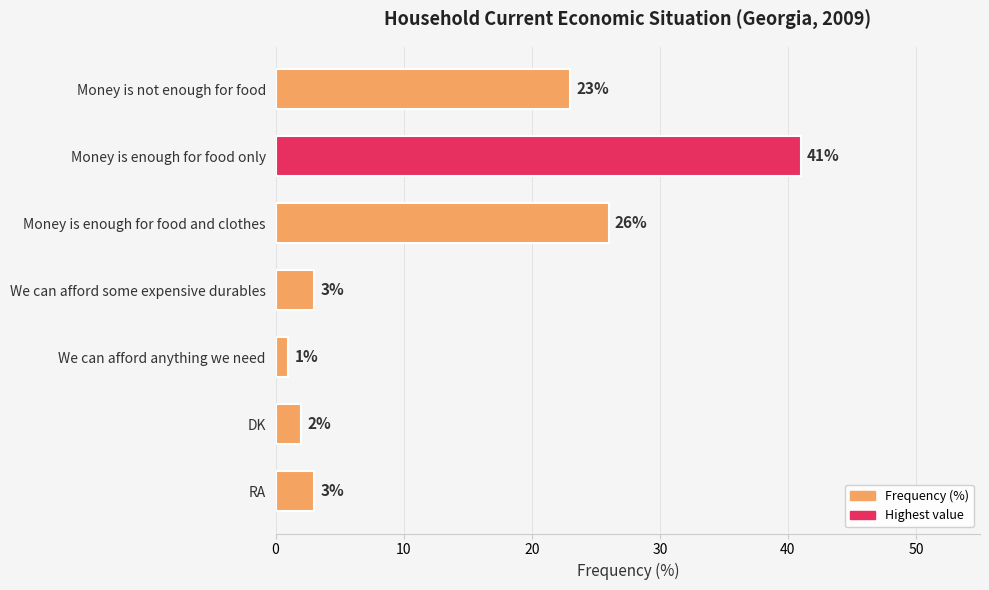

What is the label of the 1st bar from the bottom?

RA